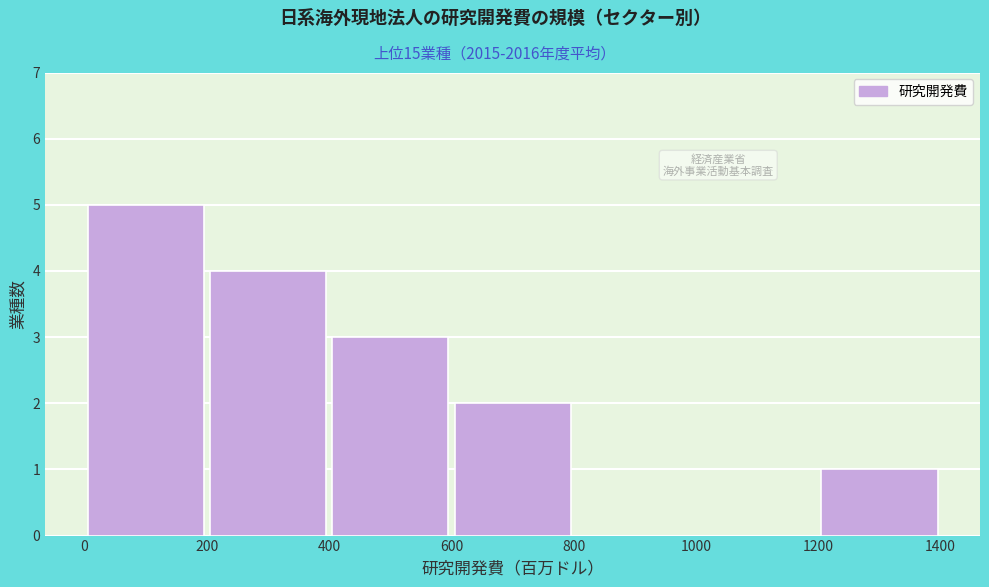

Over which range of the x-axis is the bar tallest?

0 to 200